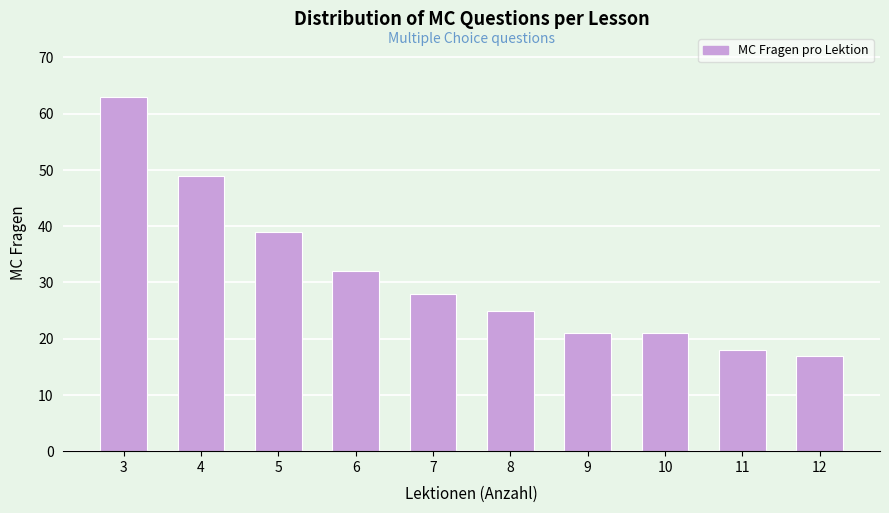

Reading left to right, list all the values displayed in this chart.

63	49	39	32	28	25	21	21	18	17